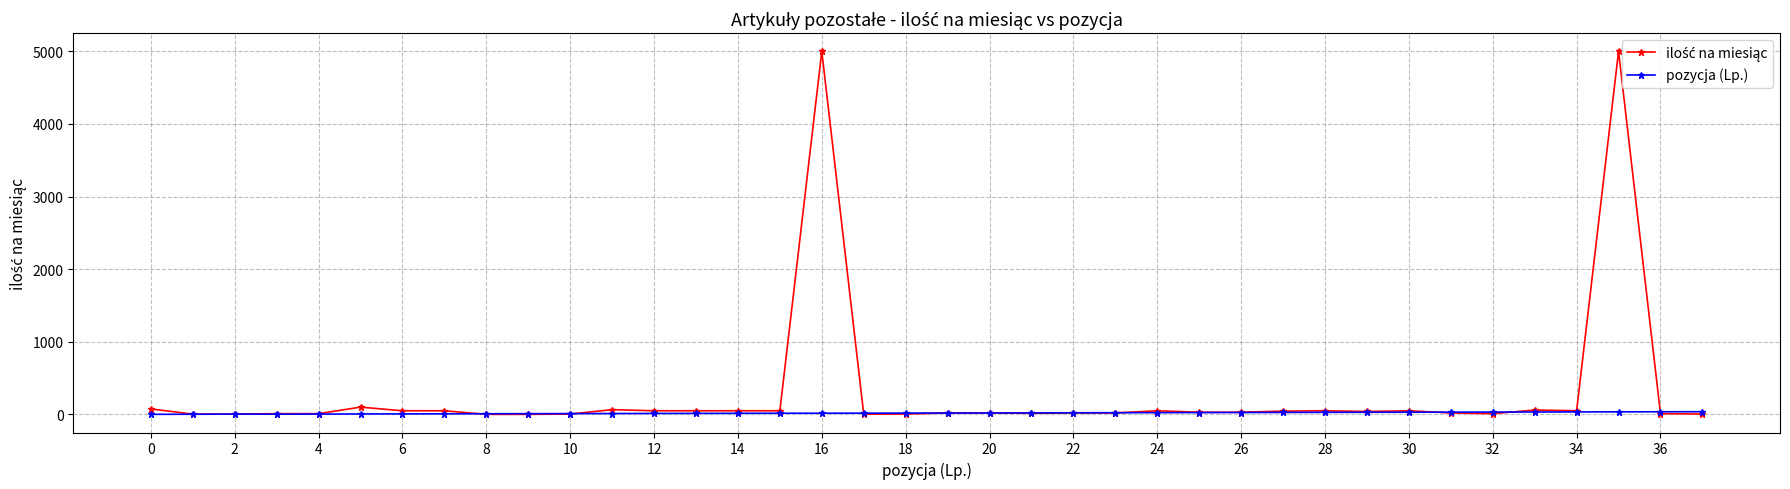

After their last crossing, which series has the higher values: ilość na miesiąc or pozycja (Lp.)?

pozycja (Lp.)